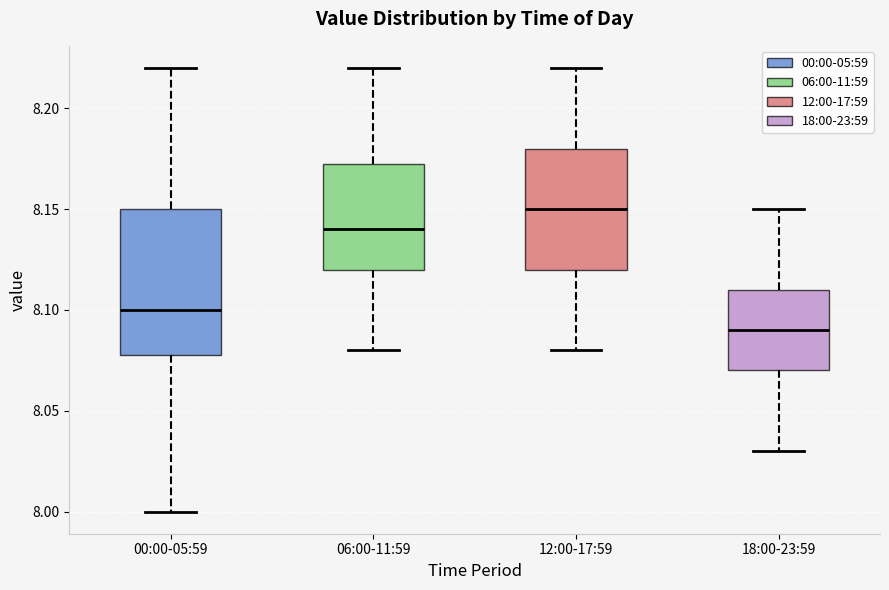

Reading left to right, read every box against the y-axis: the position of its median line, the range the box covers, and the ends of its whiskers. The values are not printed on the chart, so give them approximately, as read against the axis.

00:00-05:59: median 8.100, box 8.080 to 8.150, whiskers 8.000 to 8.220
06:00-11:59: median 8.140, box 8.120 to 8.175, whiskers 8.080 to 8.220
12:00-17:59: median 8.150, box 8.120 to 8.180, whiskers 8.080 to 8.220
18:00-23:59: median 8.090, box 8.070 to 8.110, whiskers 8.030 to 8.150